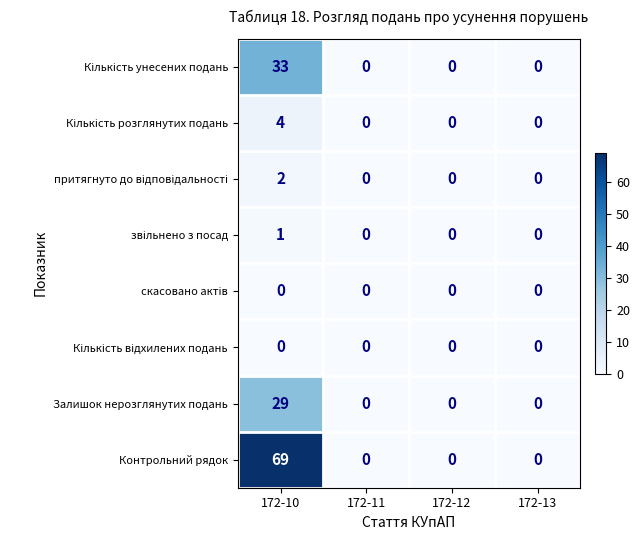

Which series has the largest total across all categories?

Контрольний рядок